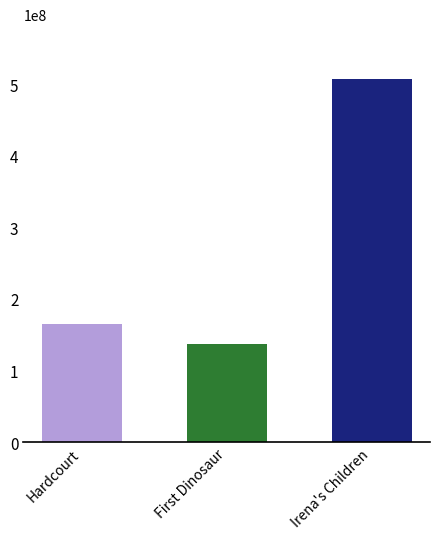

Rank the categories by value from highest to lowest.

Irena's Children, Hardcourt, First Dinosaur